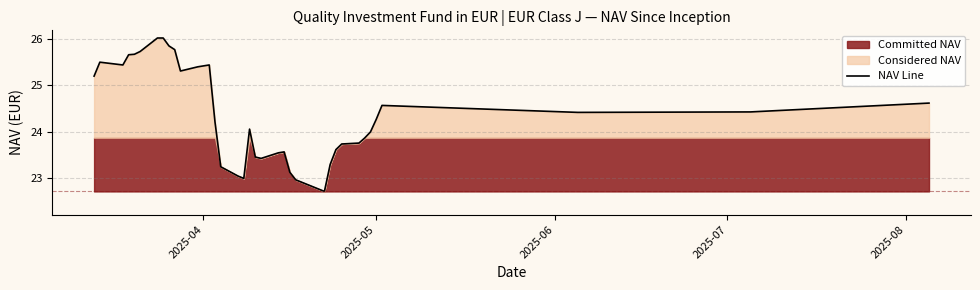

True or false: NAV Line has a value of 25.4 at 2025-04.

True